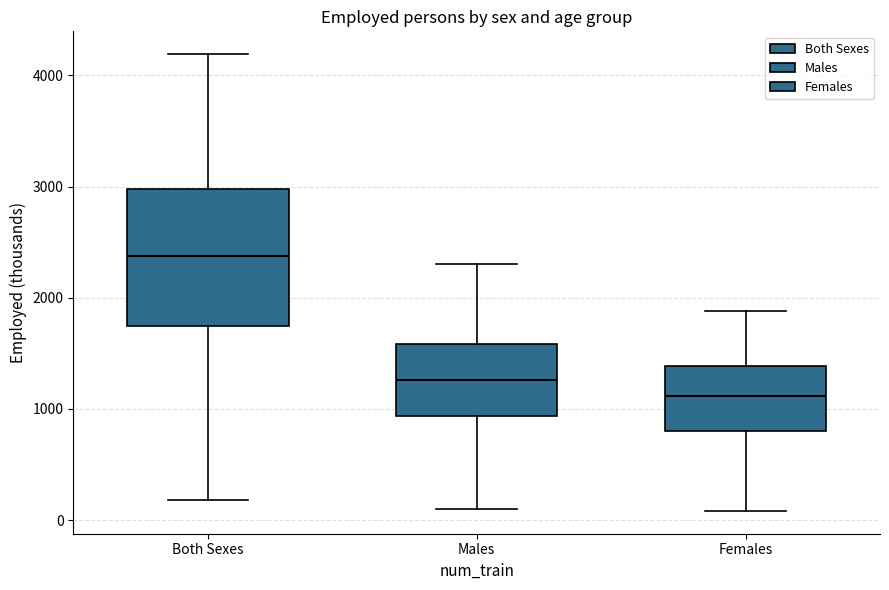

Reading left to right, transcribe this box plot: for each box, give where its median line is, the range the box spans, and where its two whiskers end, as read against the y-axis. The values are not printed on the chart, so give them approximately, as read against the axis.

Both Sexes: median 2400, box 1700 to 3000, whiskers 200 to 4200
Males: median 1300, box 900 to 1600, whiskers 100 to 2300
Females: median 1100, box 800 to 1400, whiskers 100 to 1900